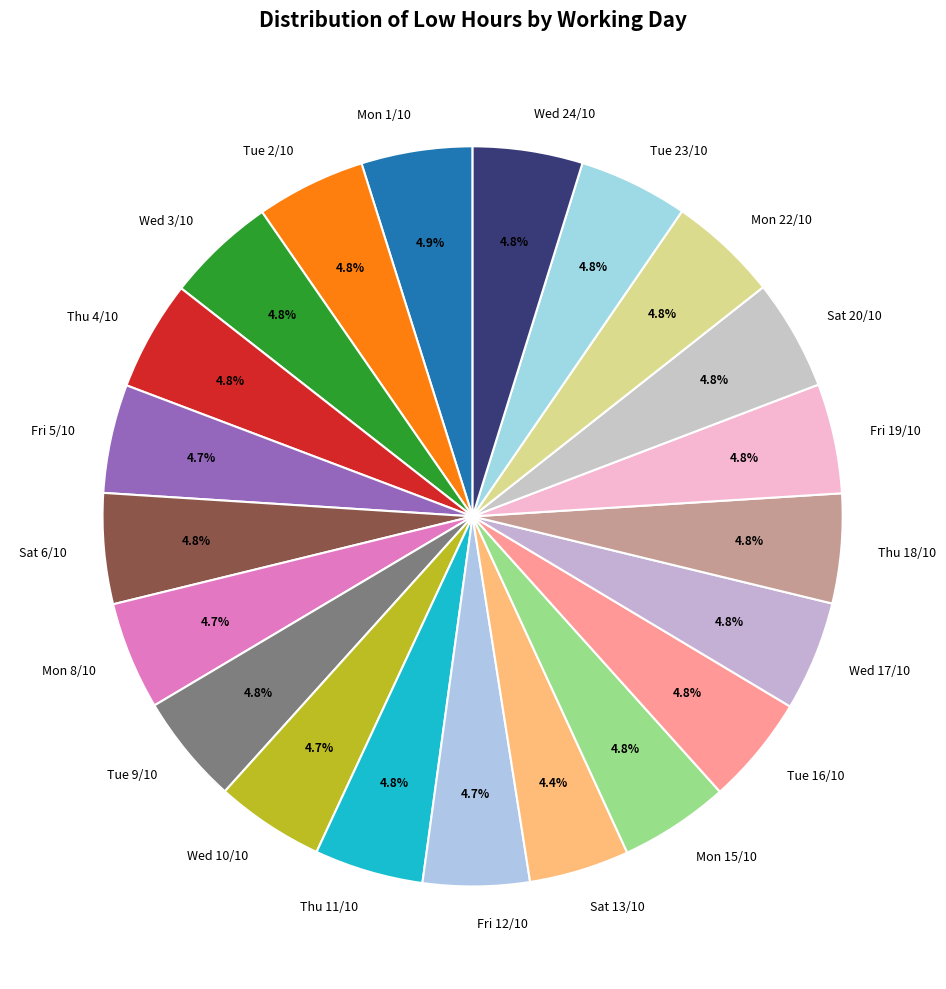

To the nearest percent, what percentage of the pie is Wed 24/10?

5%